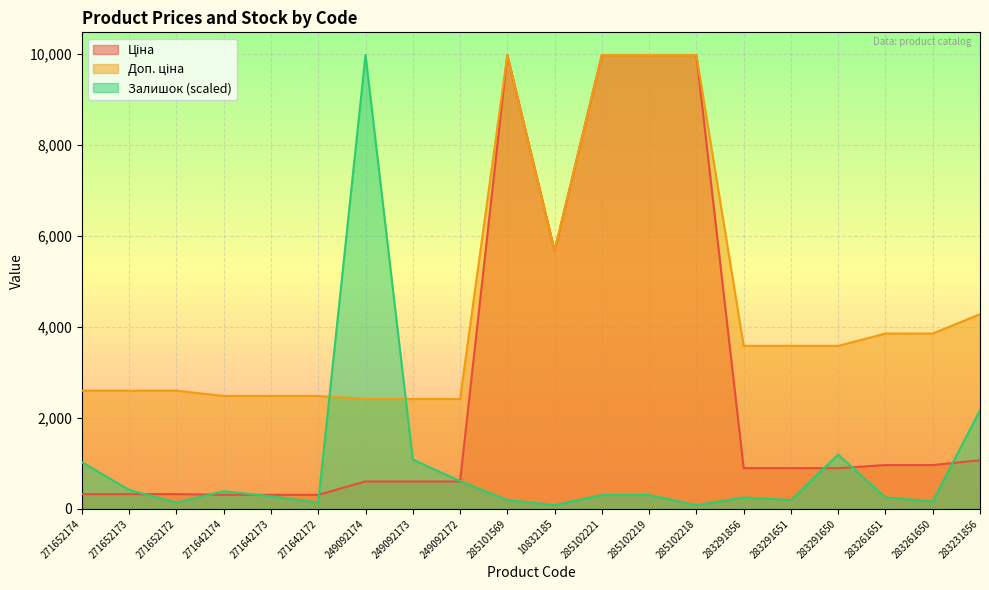

How many interior local valleys does the Ціна series have?

1